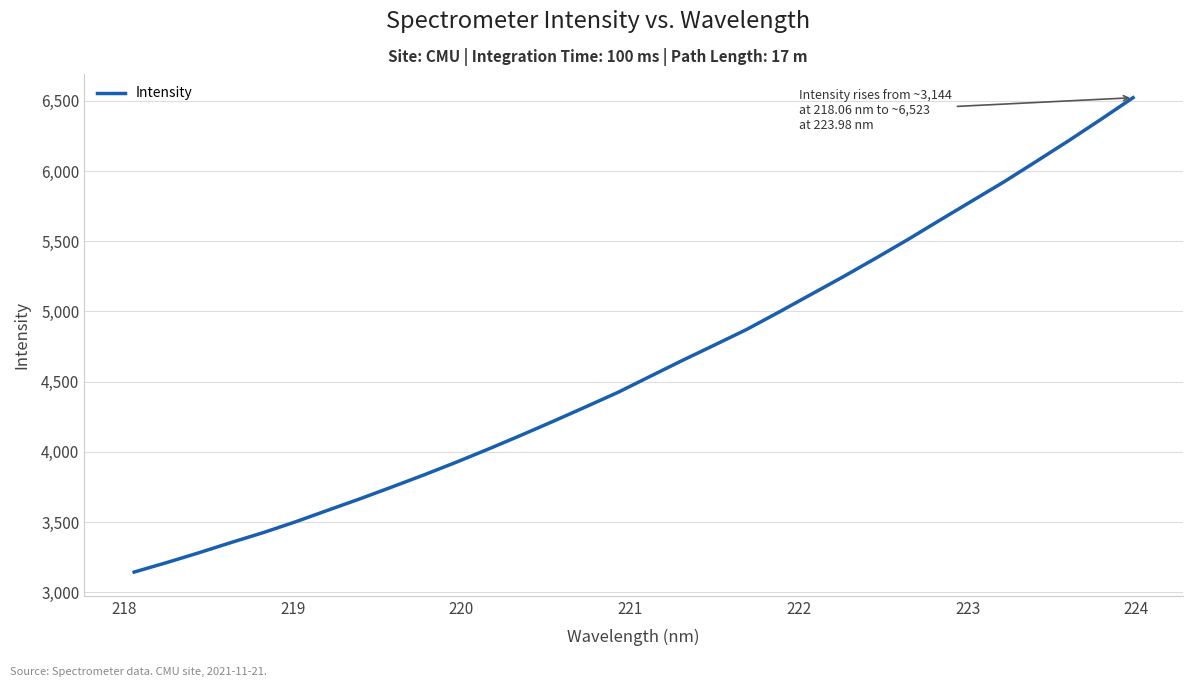

What is the minimum value shown in the chart?

3144.2